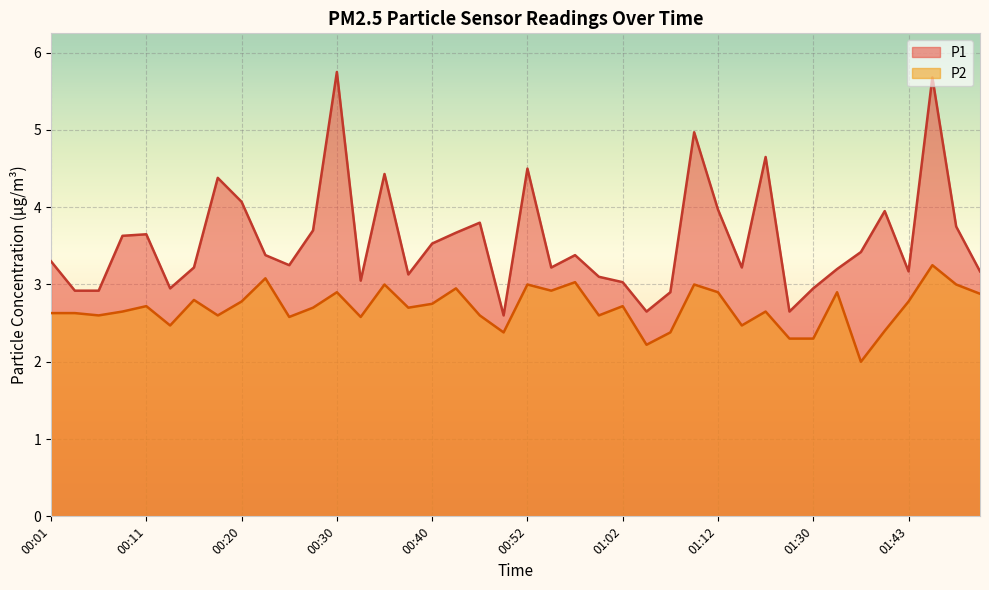

Reading left to right, what are all the values shown in this chart?

P1: 3.3	2.9	2.9	3.6	3.6	3.0	3.2	4.4	4.1	3.4	3.2	3.7	5.8	3.0	4.4	3.1	3.5	3.7	3.8	2.6	4.5	3.2	3.4	3.1	3.0	2.6	2.9	5.0	4.0	3.2	4.7	2.6	3.0	3.2	3.4	4.0	3.2	5.7	3.8	3.2
P2: 2.6	2.6	2.6	2.6	2.7	2.5	2.8	2.6	2.8	3.1	2.6	2.7	2.9	2.6	3.0	2.7	2.8	3.0	2.6	2.4	3.0	2.9	3.0	2.6	2.7	2.2	2.4	3.0	2.9	2.5	2.6	2.3	2.3	2.9	2.0	2.4	2.8	3.2	3.0	2.9